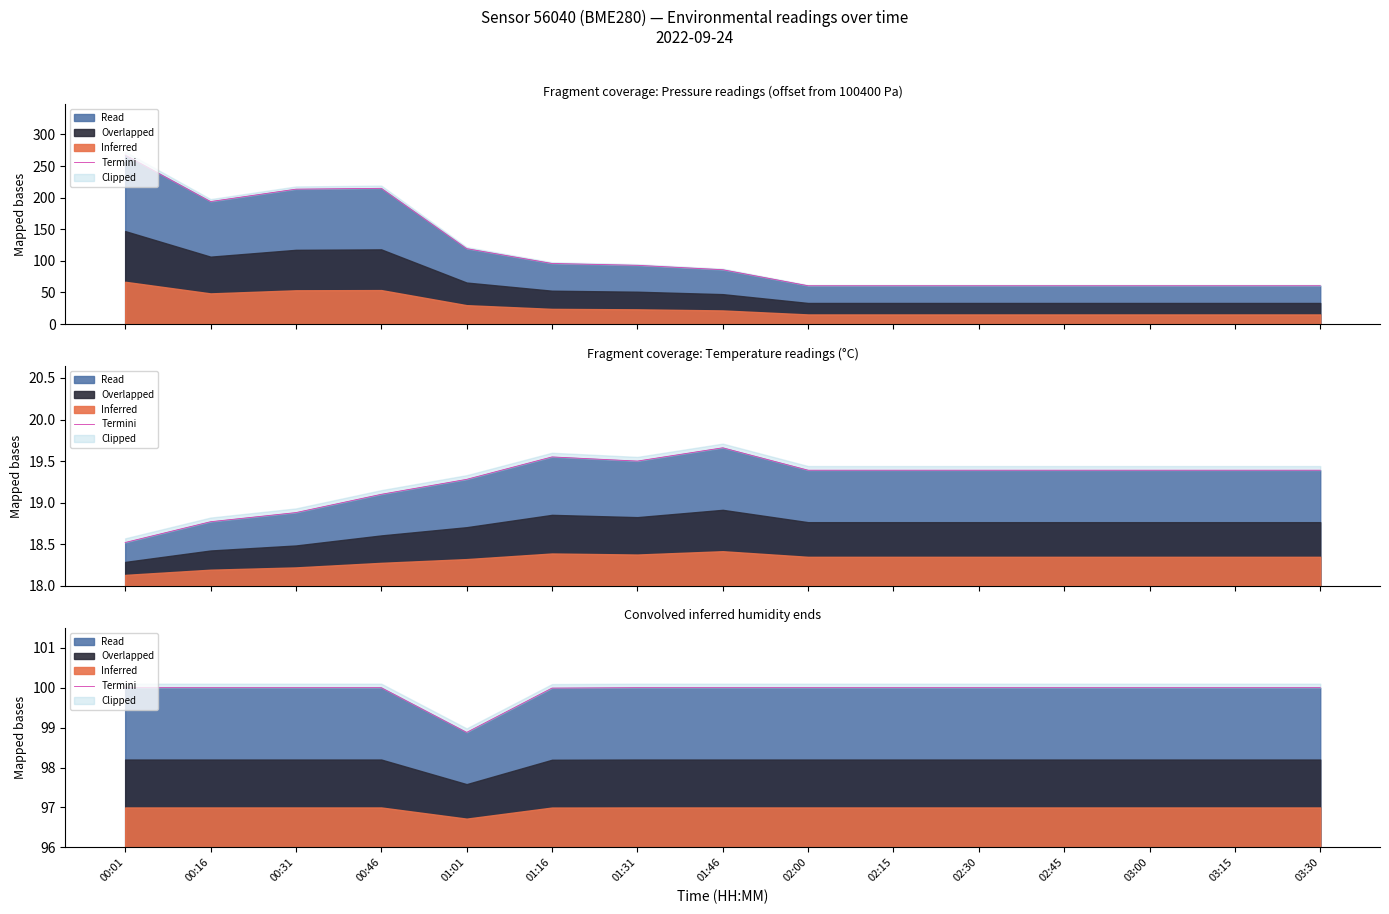

At which label is the value closest to 99?

01:01